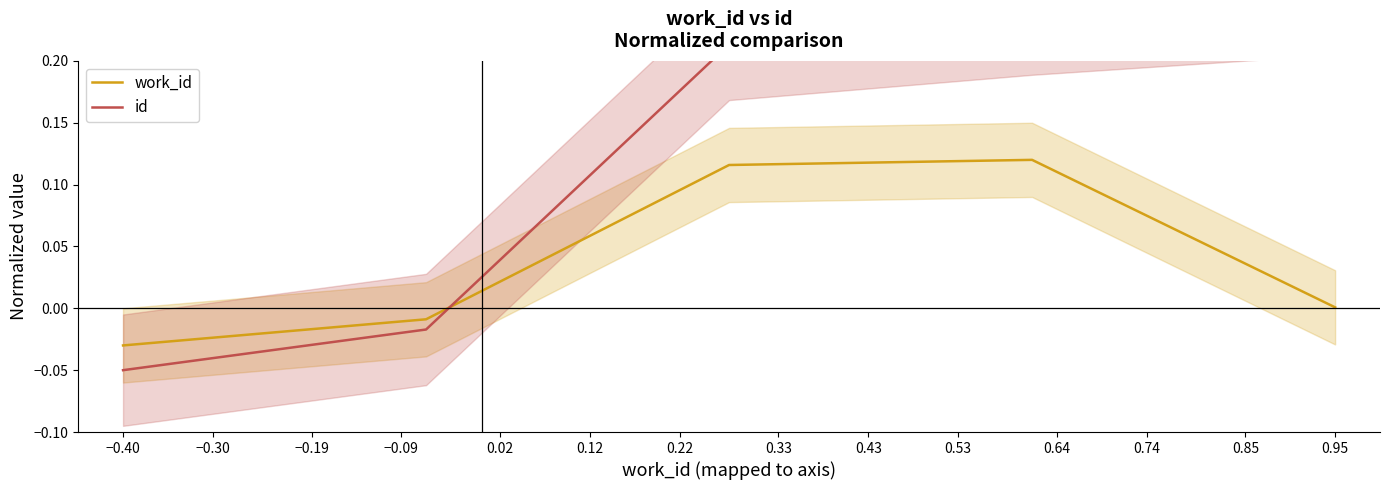

How many values in the work_id series are below 0?

2